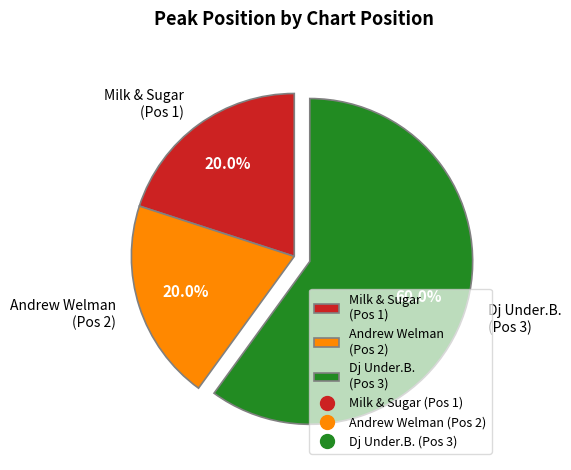

Is there any slice that represents more than half of the pie?

Yes